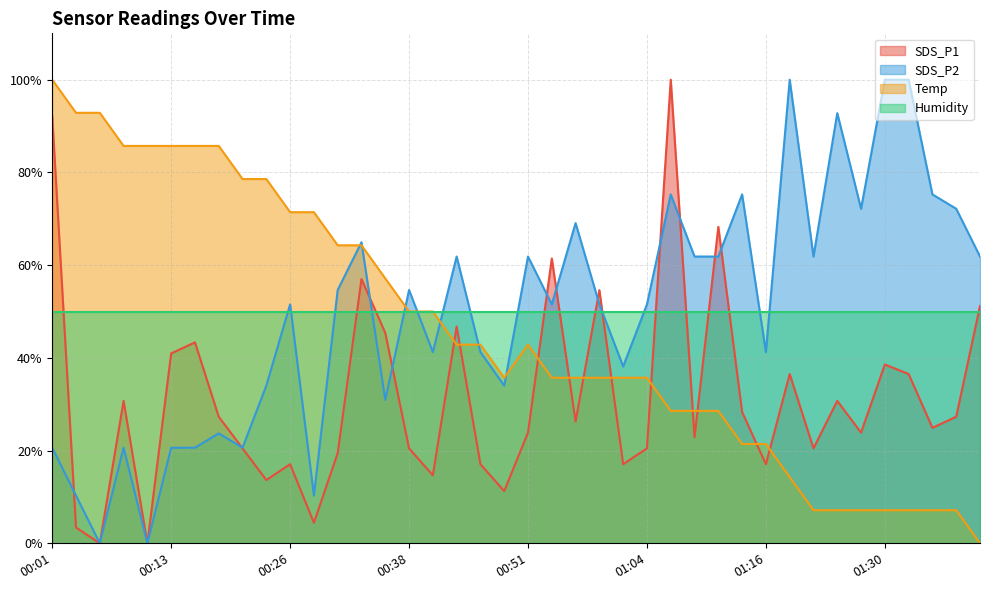

What is the greatest value displayed?

100.0